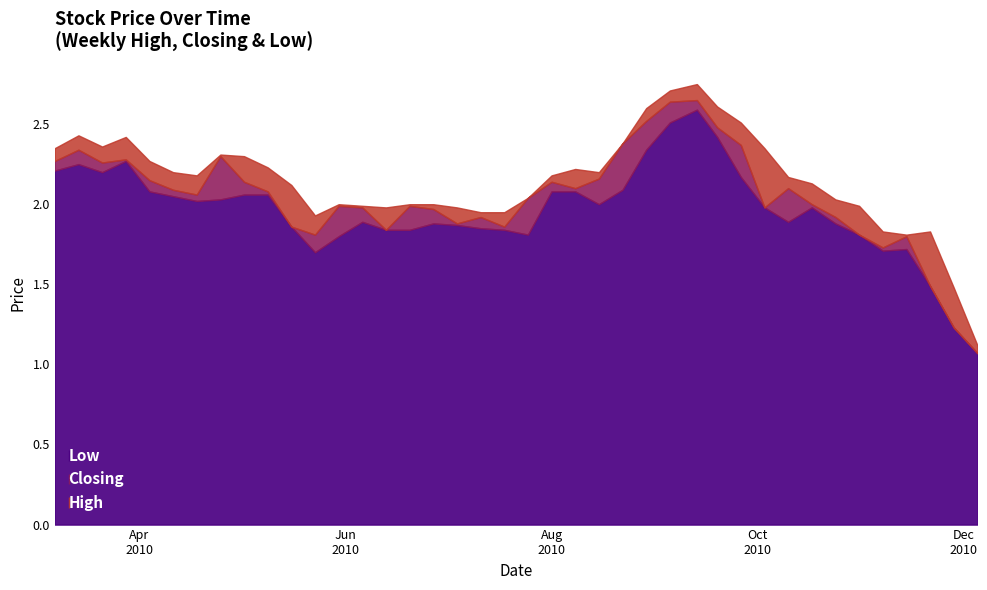

At which category is the sum across all series the highest?

13/09/2010